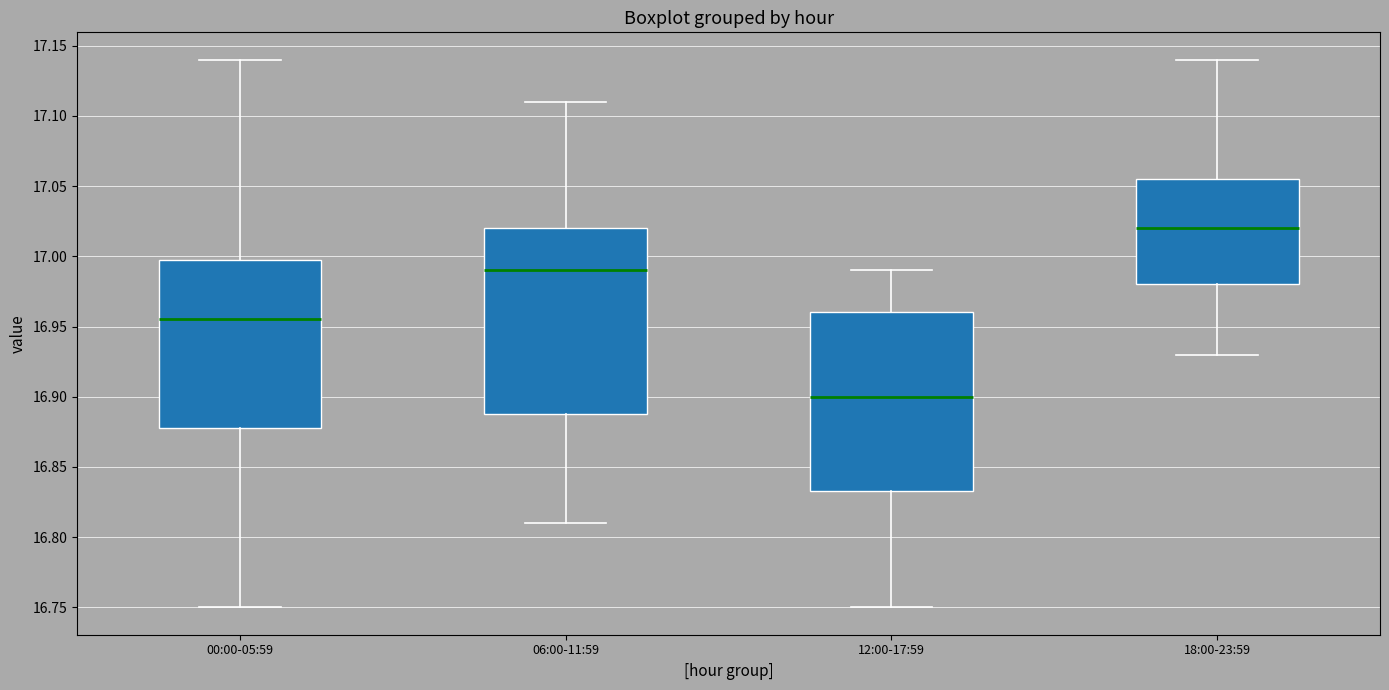

Where does the lower whisker of the box for 06:00-11:59 end on the y-axis? The values are not printed on the chart, so give them approximately, as read against the axis.

16.810